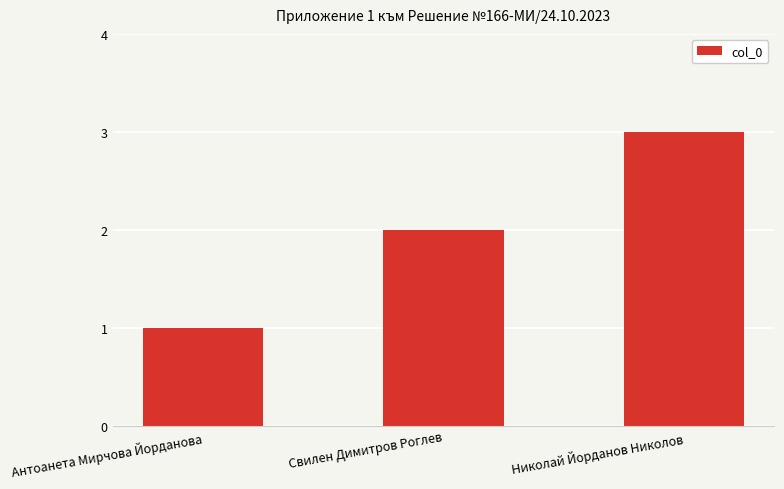

Reading right to left, what are all the values shown in this chart?

Николай Йорданов Николов=3	Свилен Димитров Роглев=2	Антоанета Мирчова Йорданова=1